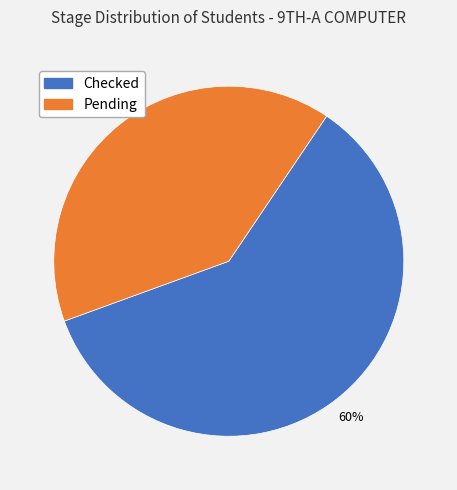

What percentage is the Checked slice, to the nearest percent?

60%